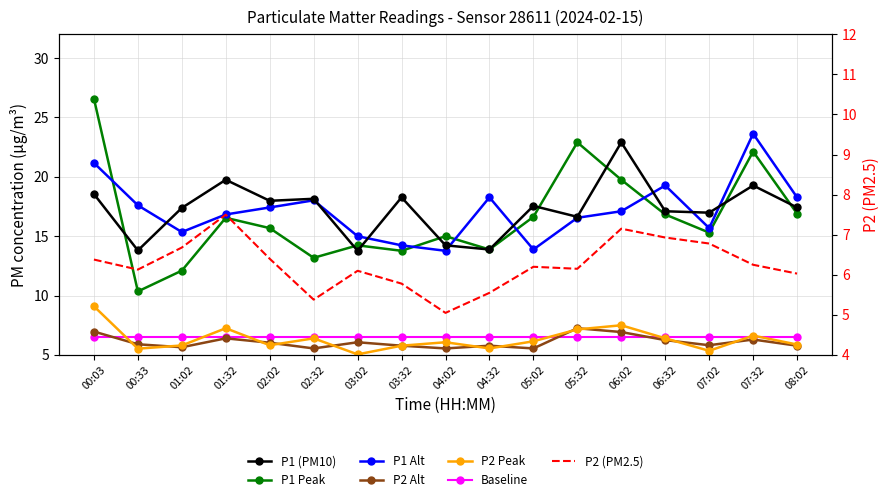

How many data points in P1 (PM10) are less than 17?

6